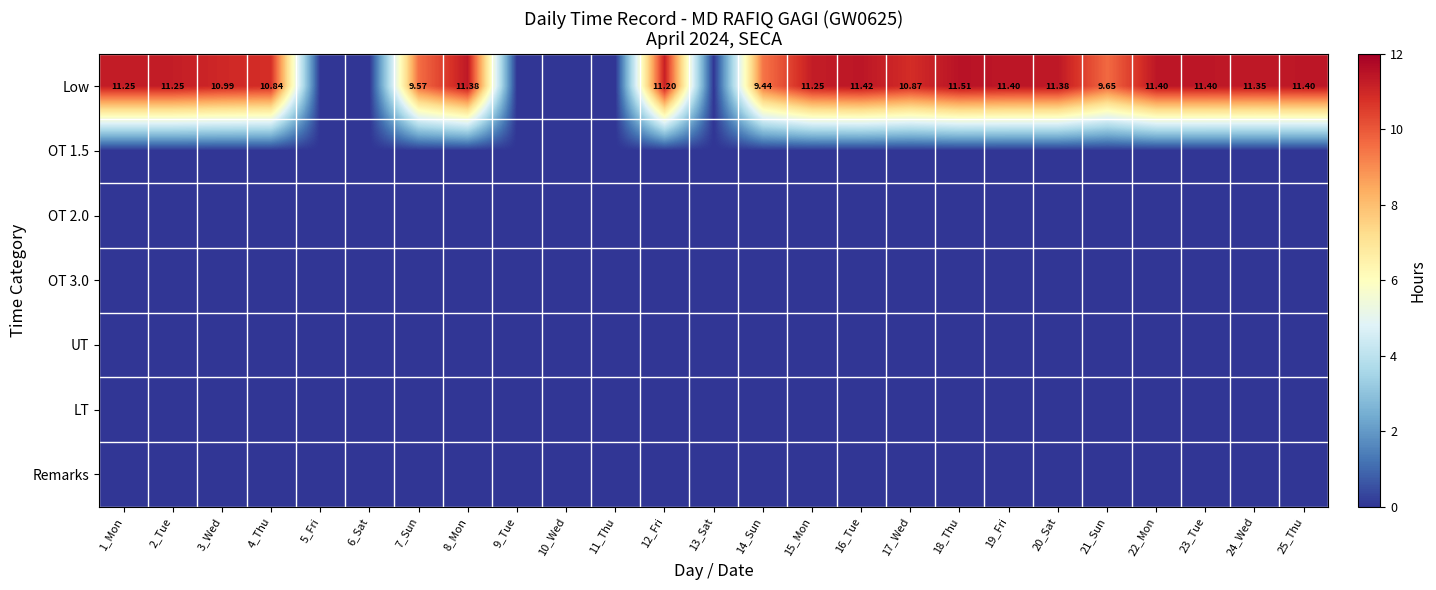

Is the value of OT 2.0 at 24_Wed greater than the value of LT at 17_Wed?

No